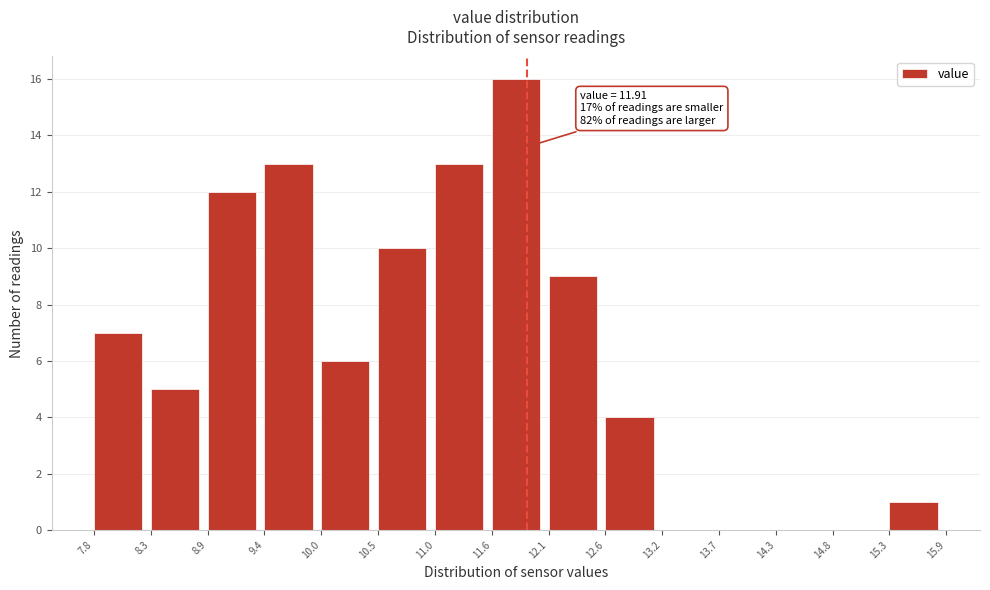

Which range on the x-axis has the tallest bar?

11.6 to 12.1